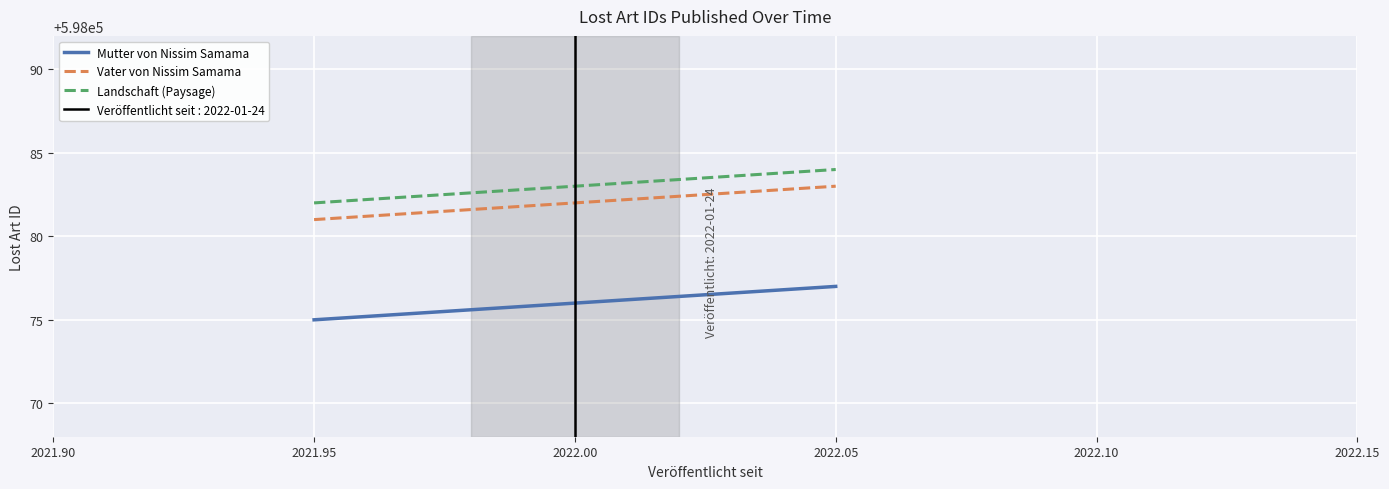

What is the sum of all Mutter von Nissim Samama values?

1794228